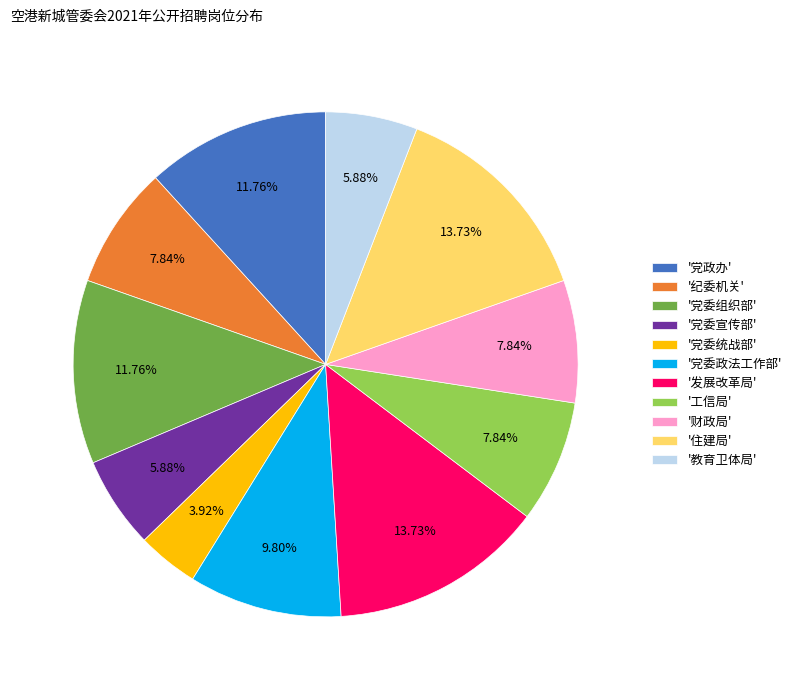

To the nearest percent, what is the difference between the largest and smallest slice percentages?

10%